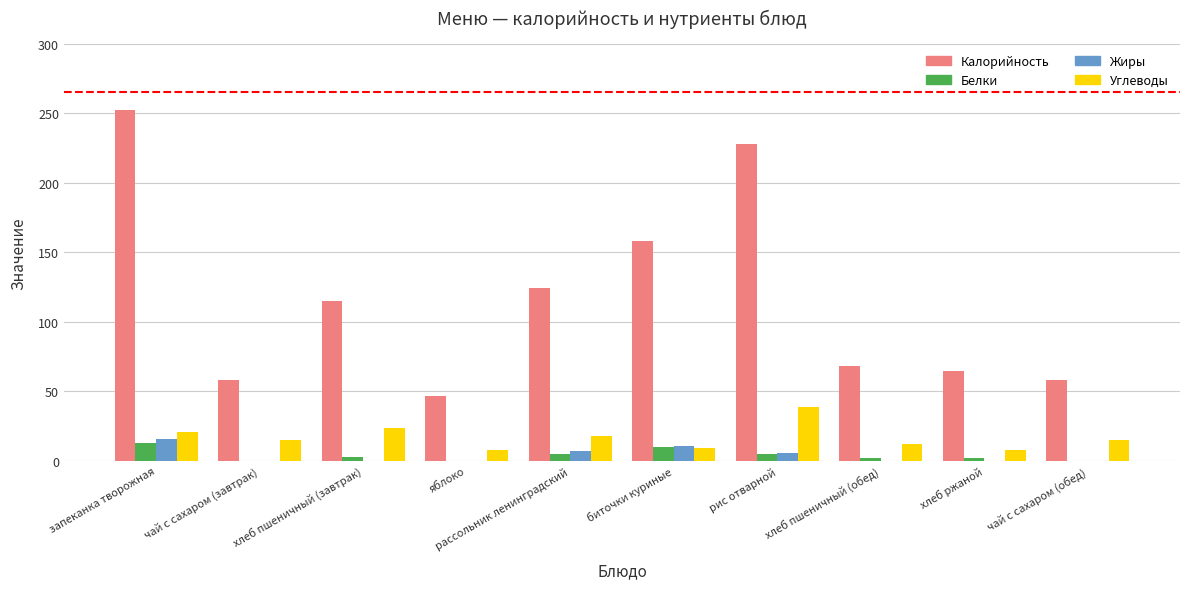

Is the value of Белки at чай с сахаром (обед) greater than the value of Калорийность at чай с сахаром (завтрак)?

No